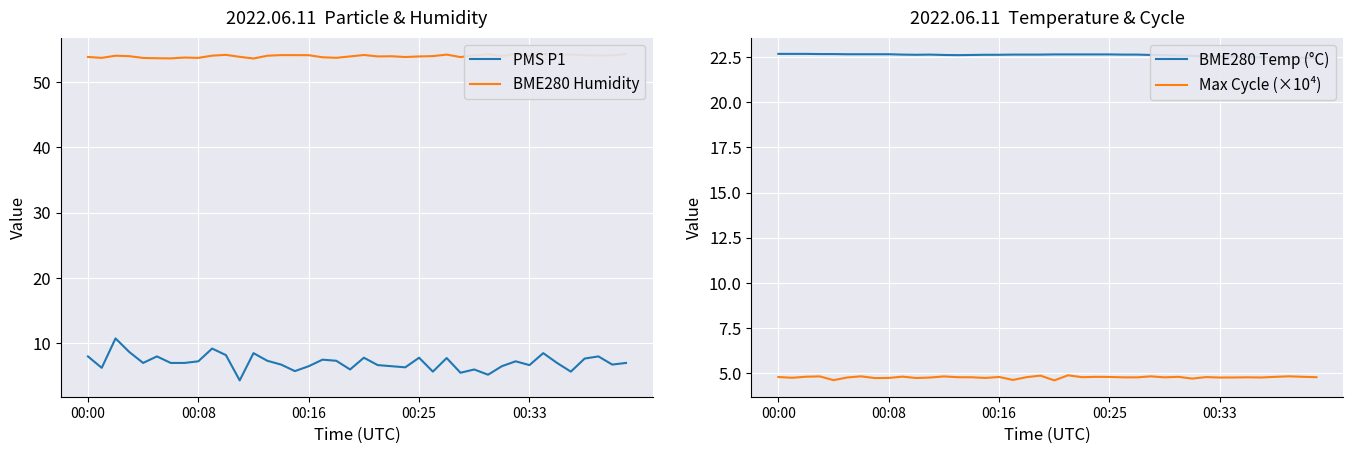

True or false: BME280 Humidity has a value of 20.8 at 5.

False